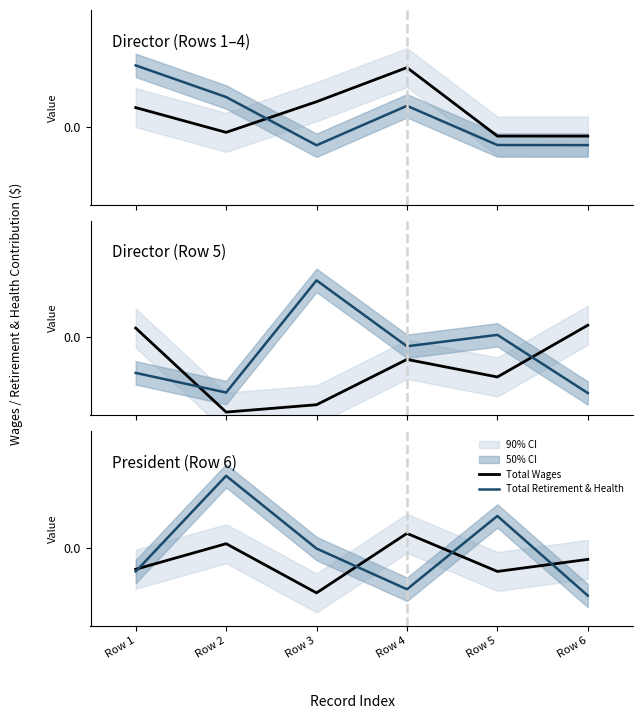

Is this an area chart (filled region under the line)?

No